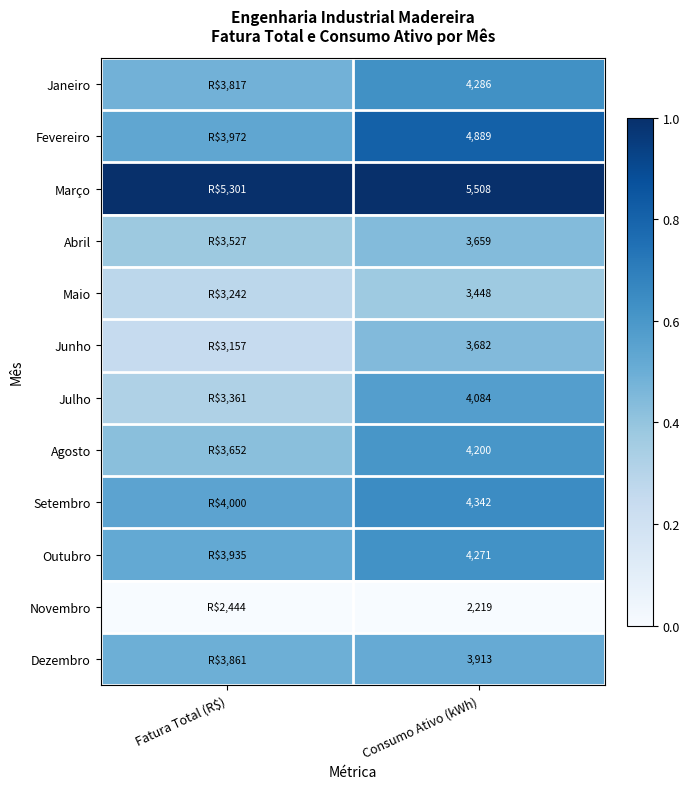

At which category is the sum across all series the highest?

Consumo Ativo (kWh)